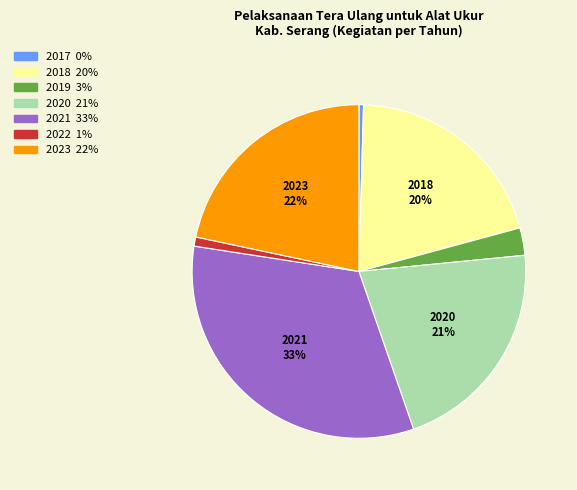

Count the number of slices in the pie.

7